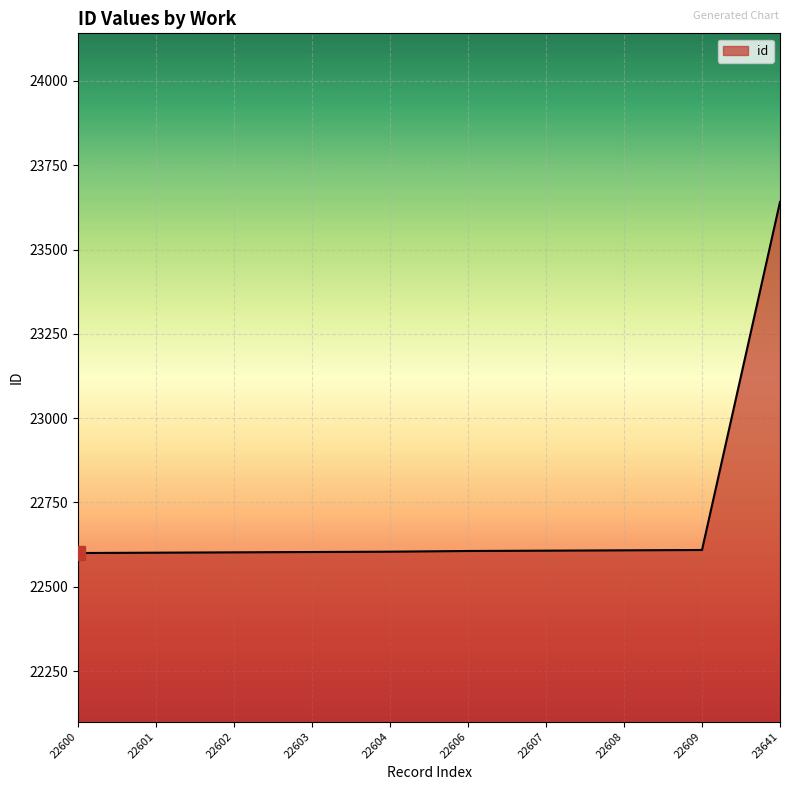

Which category has the highest value across all series?

23641